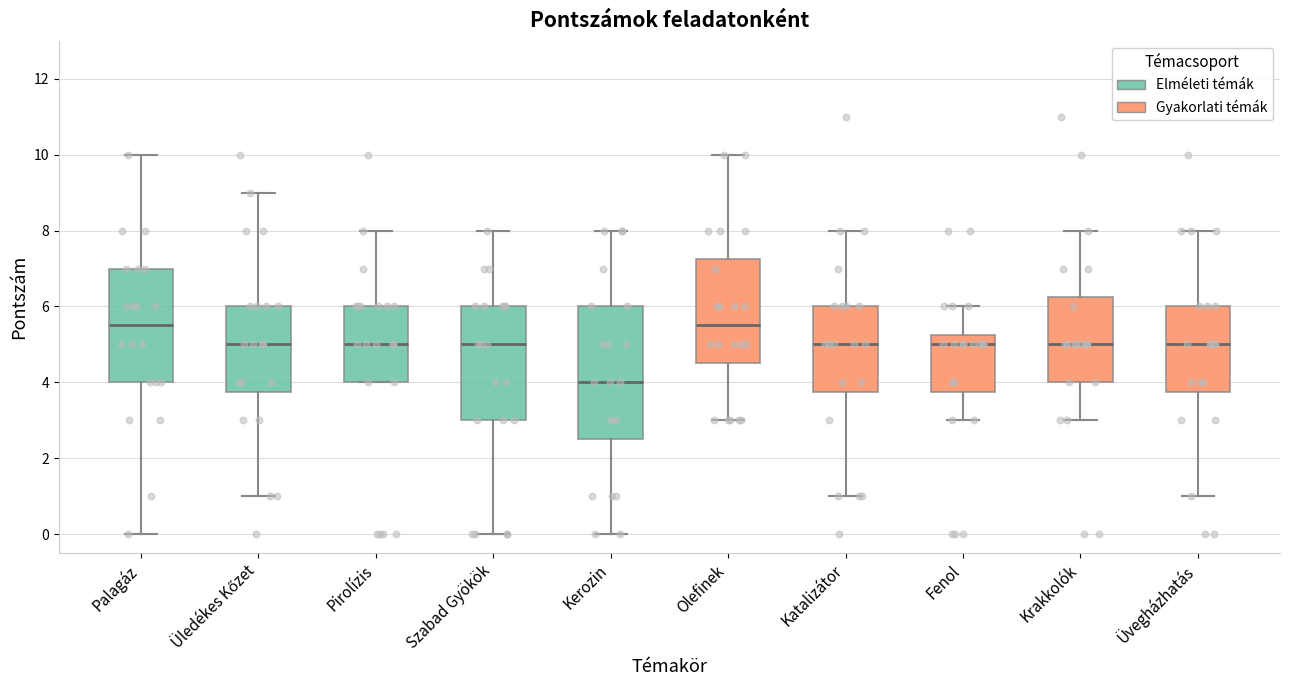

Which box is the tallest, from its lower edge to its upper edge?

Kerozin